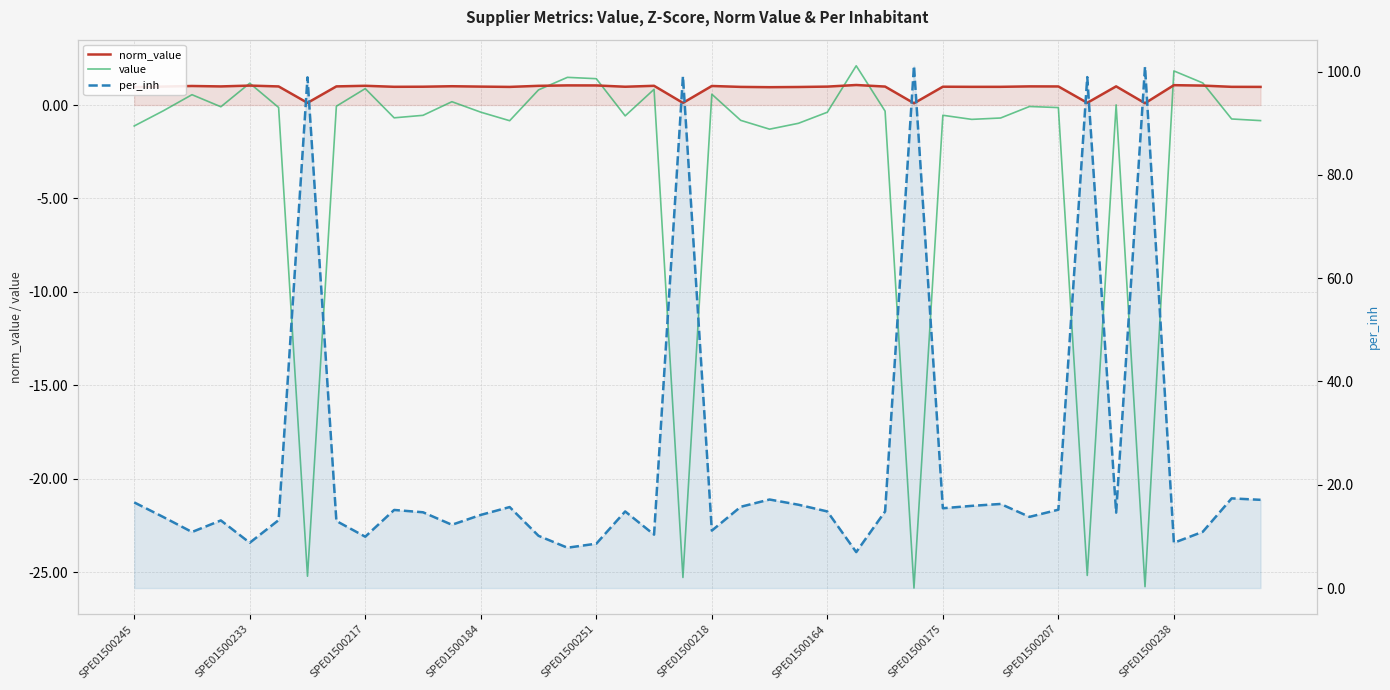

True or false: per_inh and norm_value cross at least once.

False